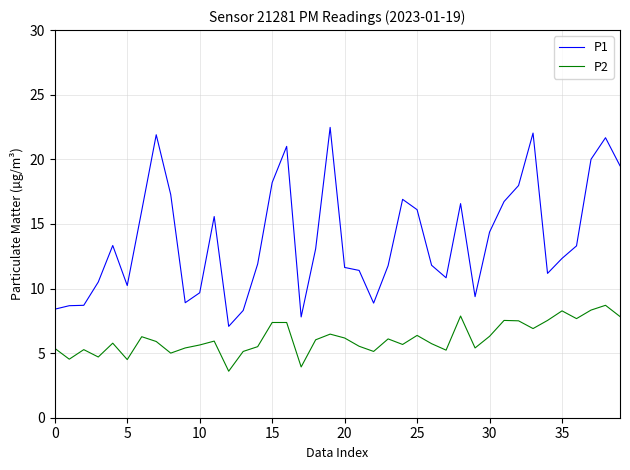

What is the difference between the maximum and minimum values in the P1 series?

15.4